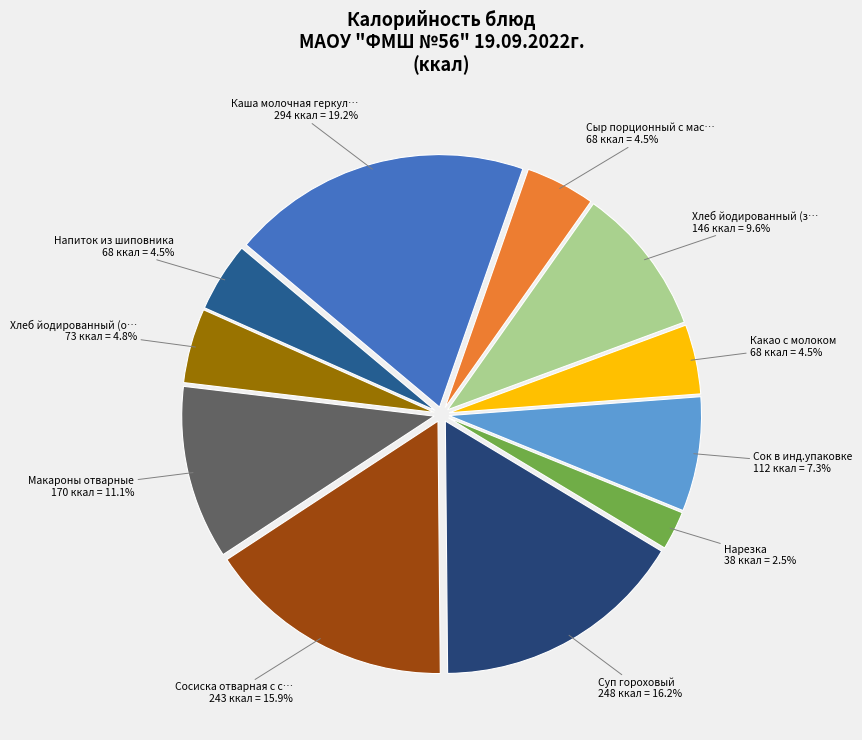

Count the number of slices in the pie.

11